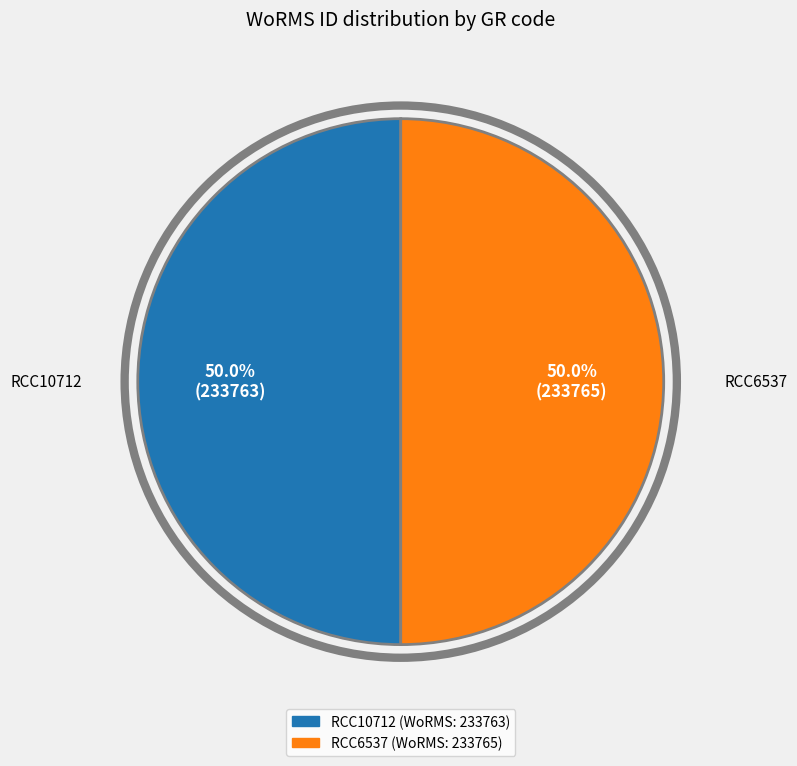

Approximately how many times larger is the value at RCC10712 compared to RCC6537?

1.0